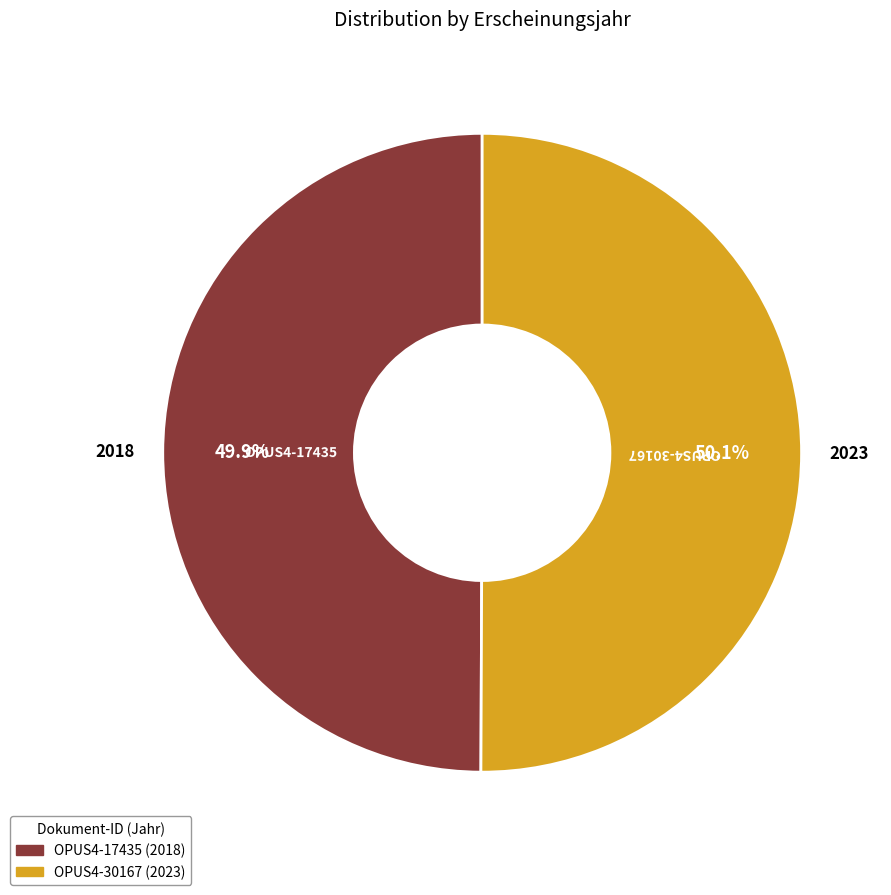

To the nearest percent, what percentage of the pie is OPUS4-17435?

50%